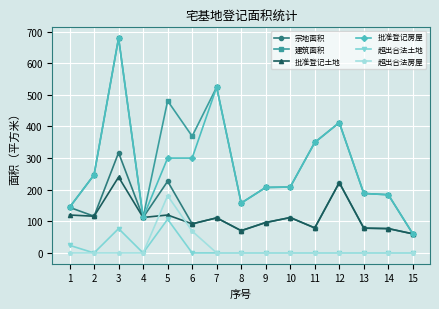

What is the spread (max minus min) of values at 5?

374.4